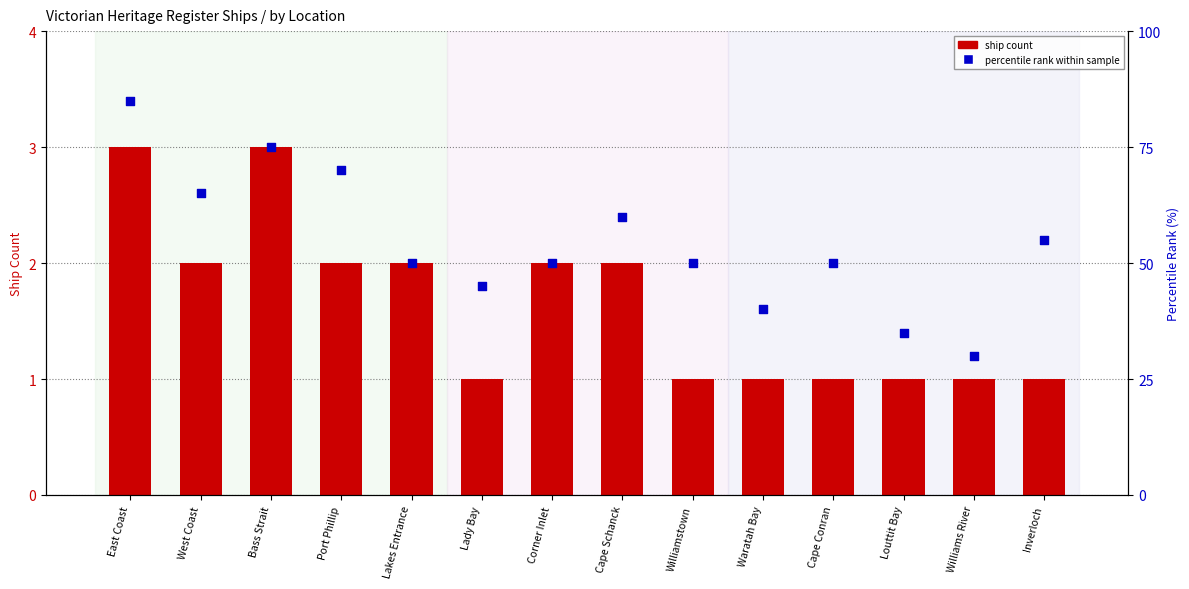

At which category is the sum across all series the highest?

East Coast